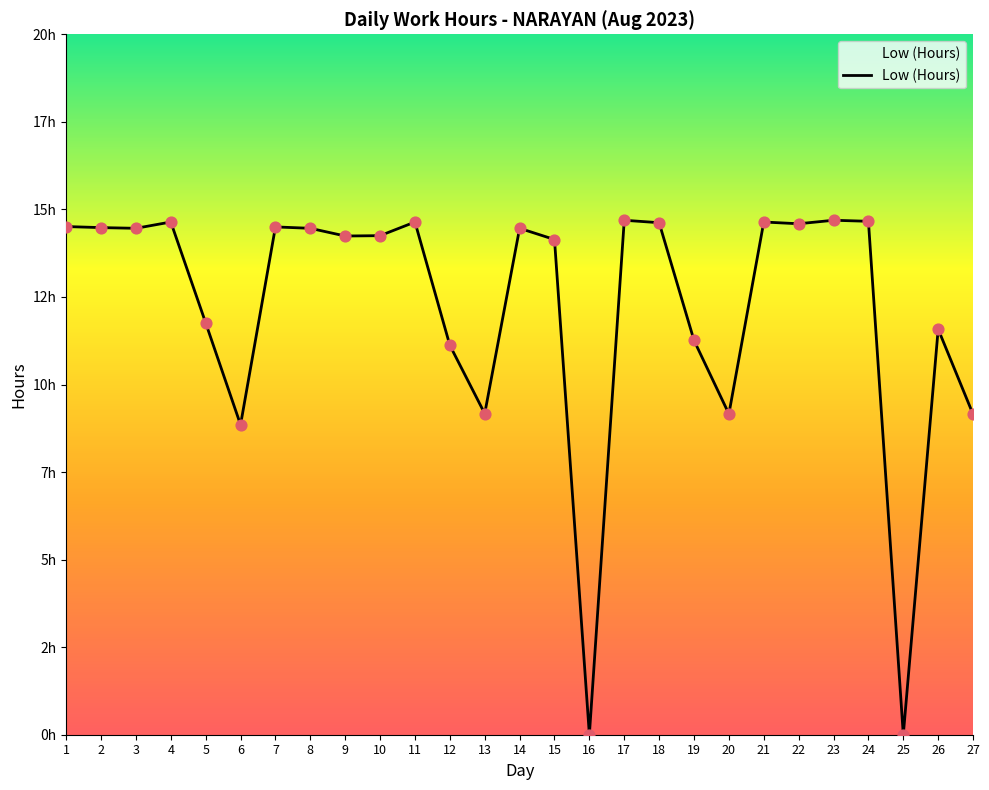

What is the change in value from 12 to 15?

+3.0